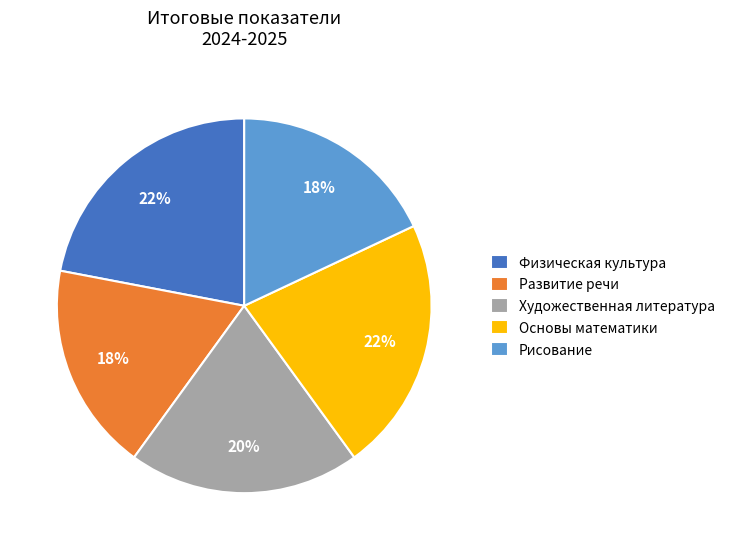

Is it true that Рисование is 18% of the pie?

True